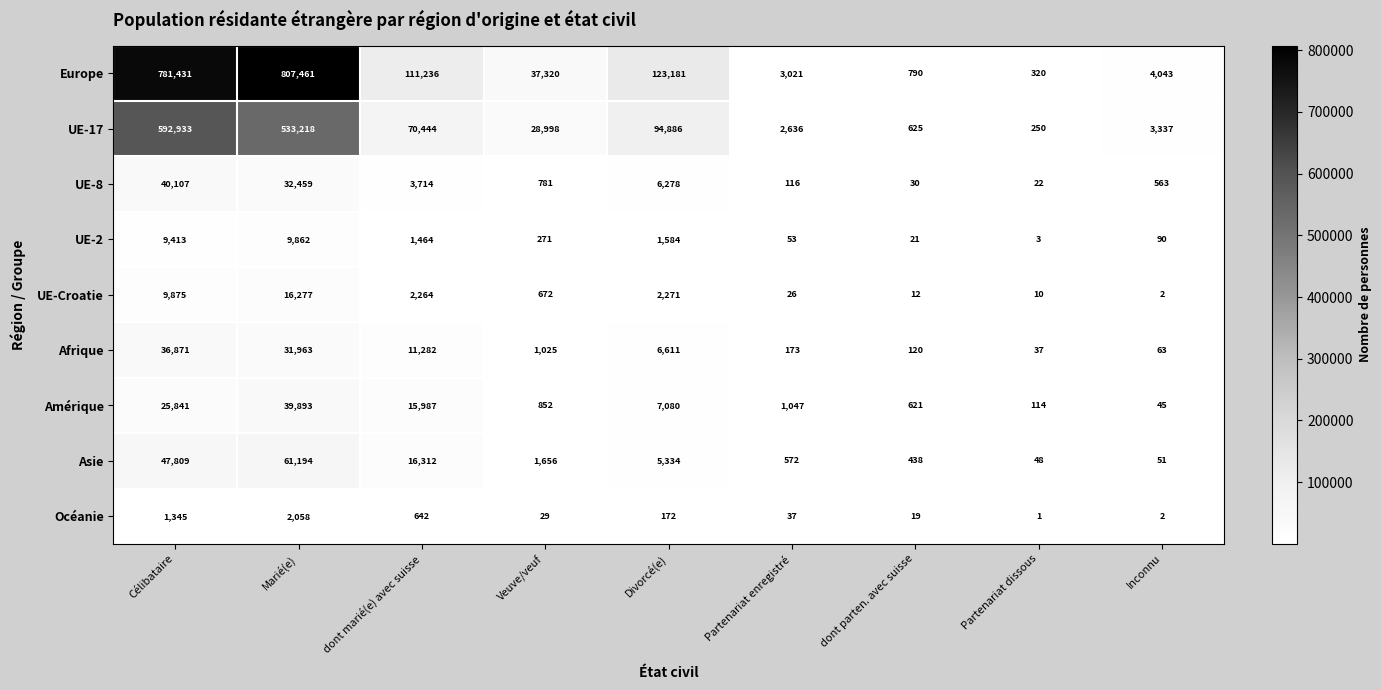

What is the average value of the Europe series?

207645